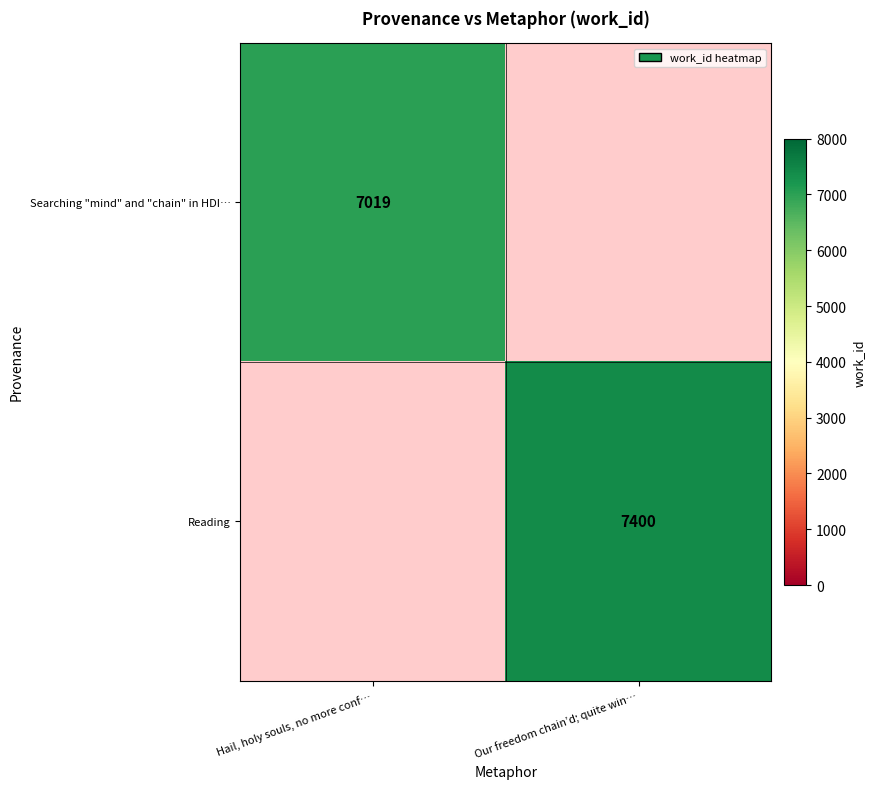

Which label corresponds to the smallest value in the chart?

Hail, holy souls, no more conf…